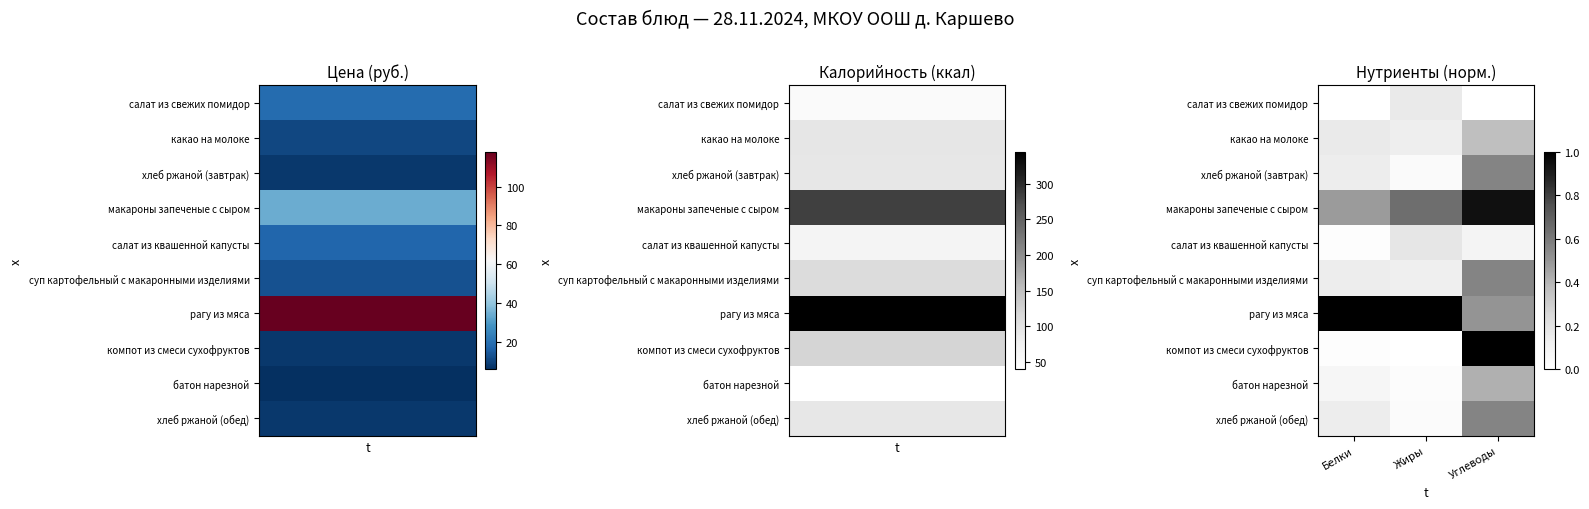

What is the greatest value displayed?

1.0